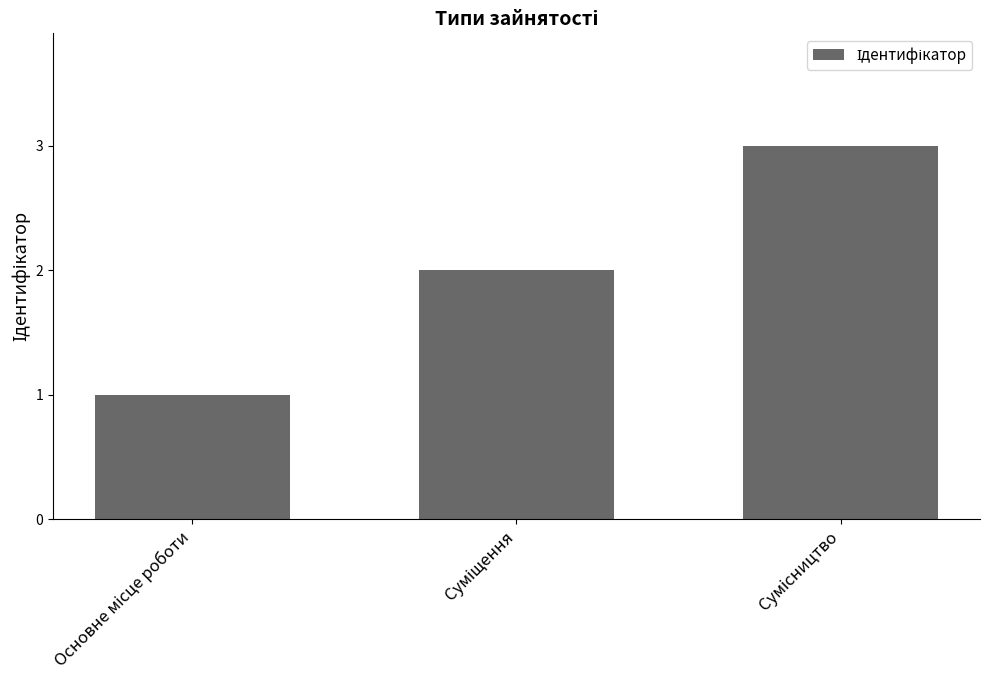

What is the greatest value displayed?

3